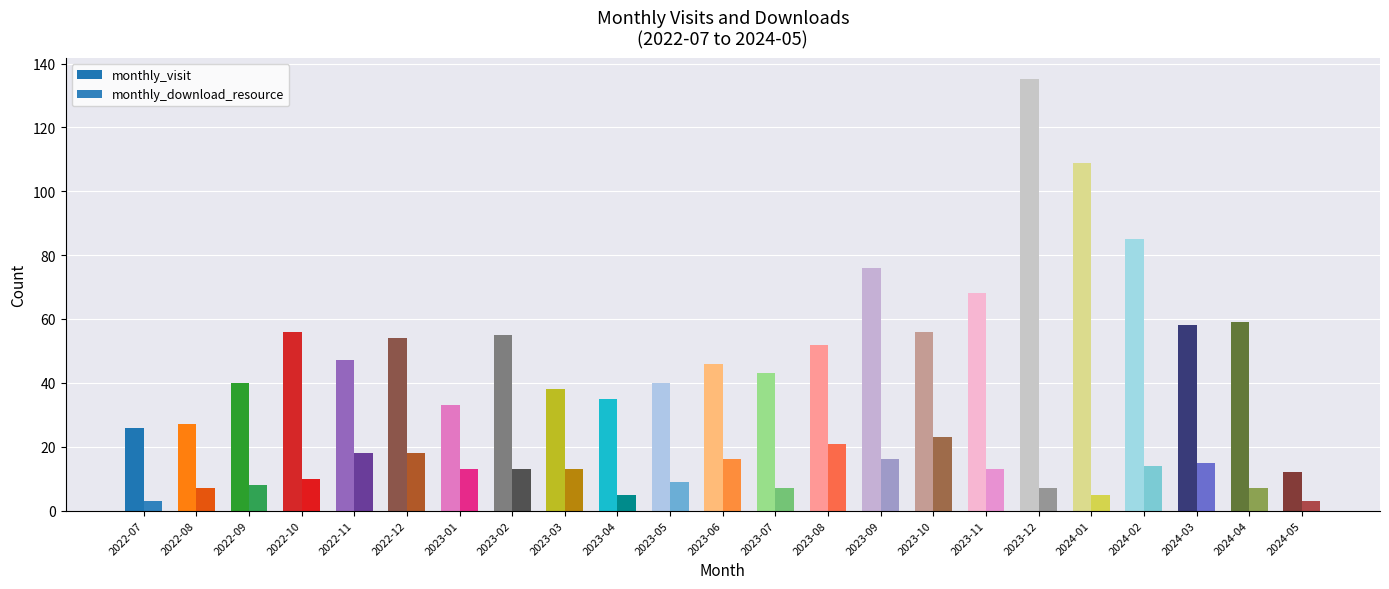

What is the highest value of the monthly_download_resource series?

23